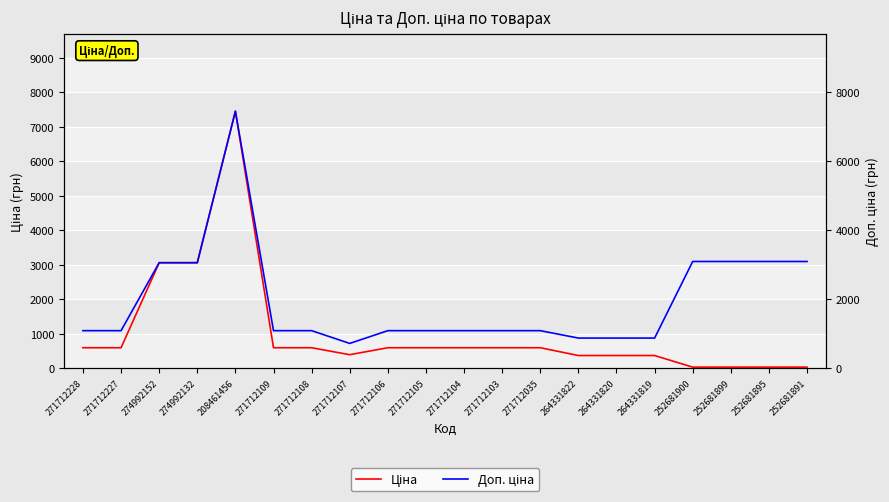

The value of Ціна at 271712228 is 823.7. True or false?

False